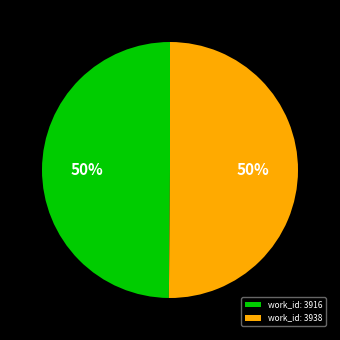

True or false: work_id: 3938 accounts for 50% of the total.

True